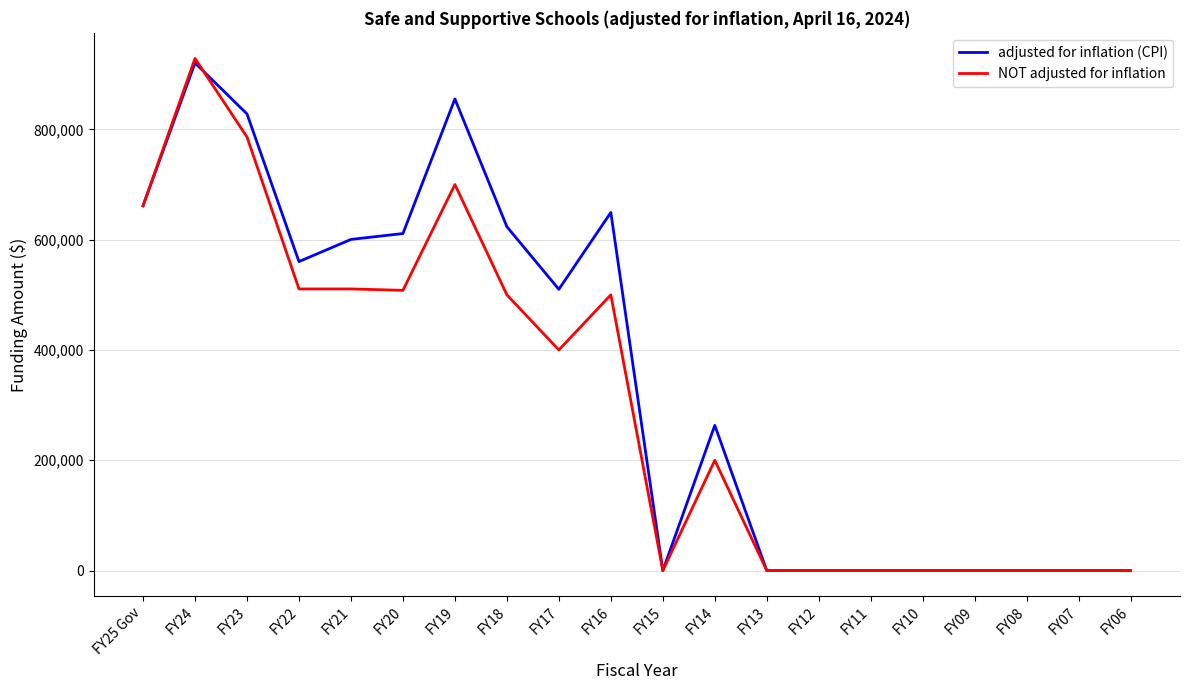

What is the difference between the maximum and minimum values in the NOT adjusted for inflation series?

928574